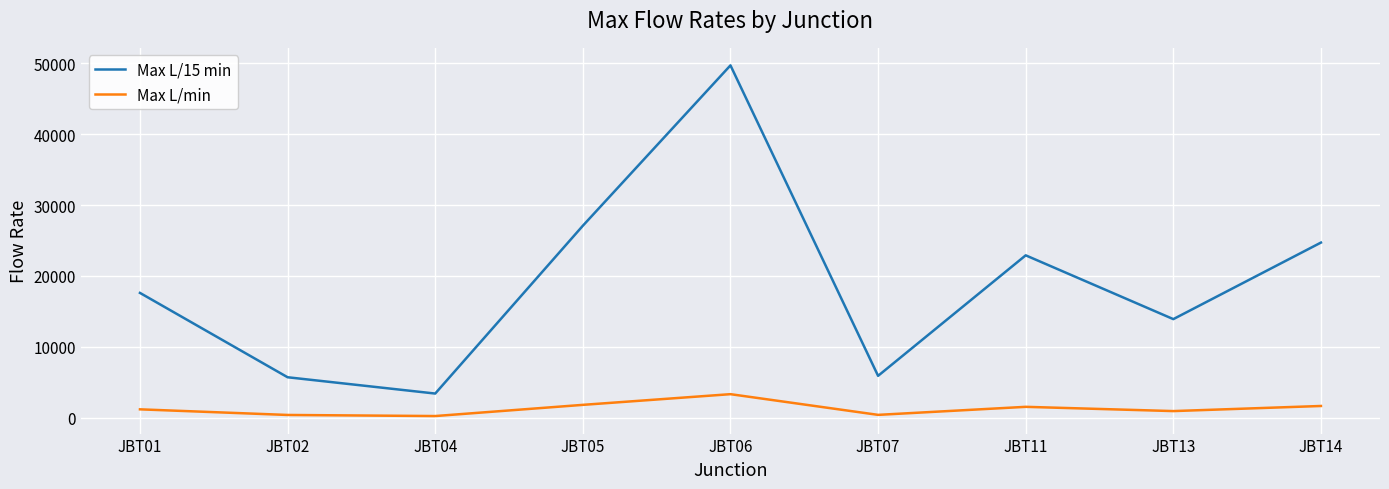

Which category has the highest value in the Max L/min series?

JBT06